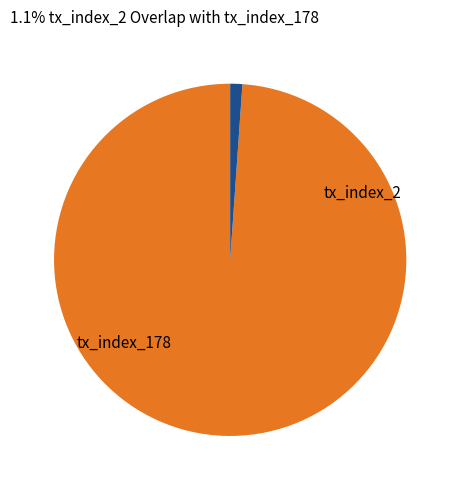

What is the ratio of the value at tx_index_178 to the value at tx_index_2?

89.0